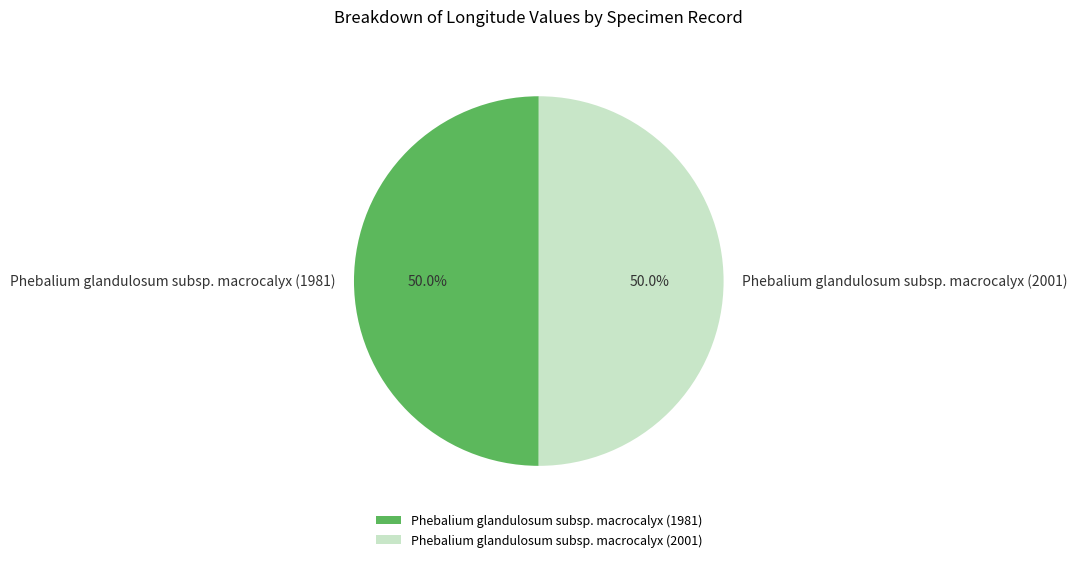

What is the ratio of the value at Phebalium glandulosum subsp. macrocalyx (2001) to the value at Phebalium glandulosum subsp. macrocalyx (1981)?

1.0